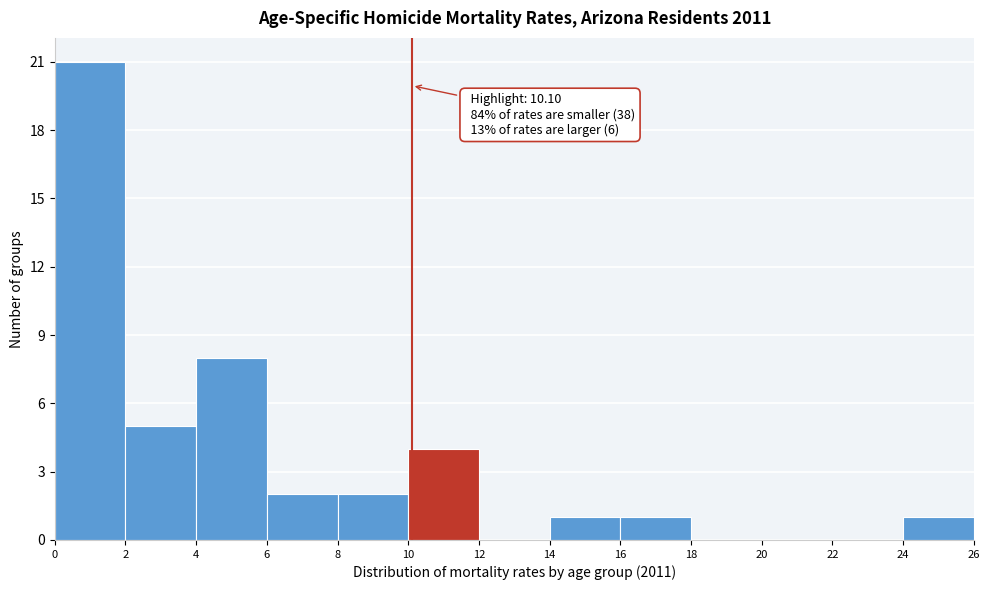

Which range on the x-axis has the tallest bar?

0 to 2